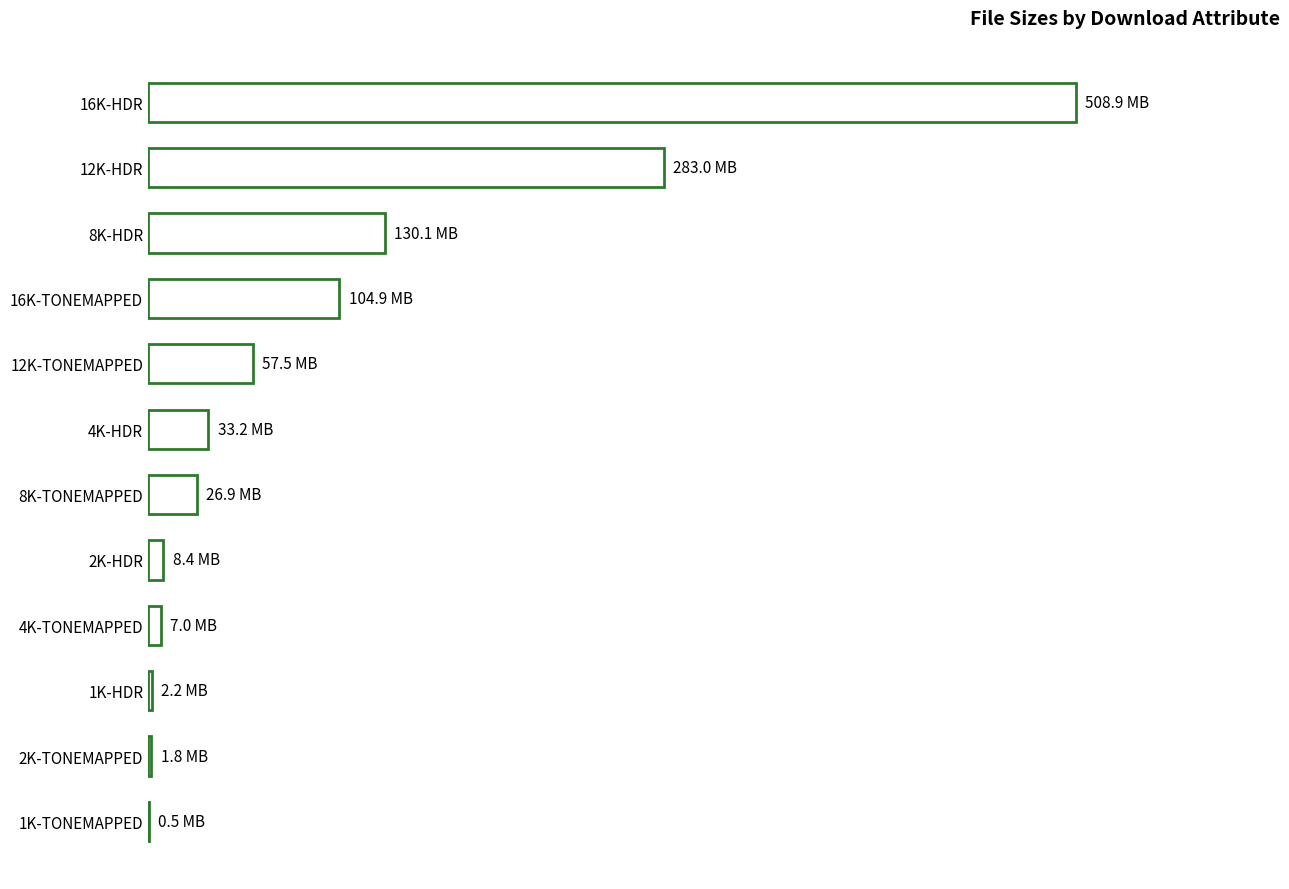

What is the average value?

97.0